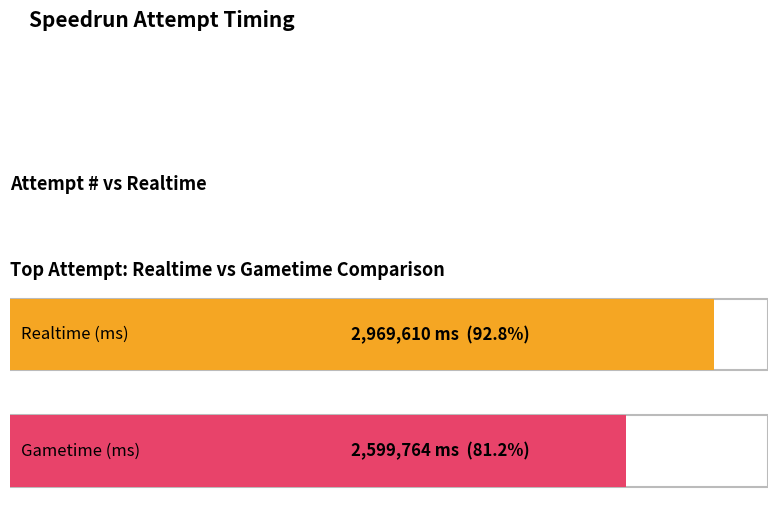

Rank the series at 55 from lowest to highest value.

Gametime (ms), Realtime (ms)